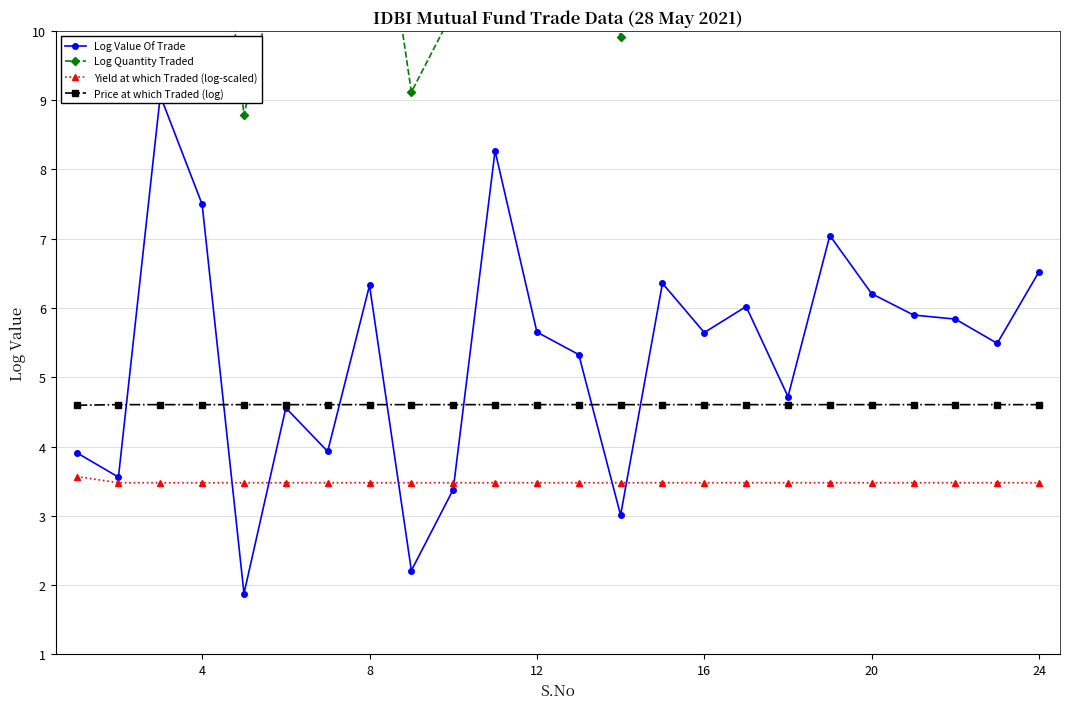

How many Price at which Traded (log) values are between 4 and 5?

24